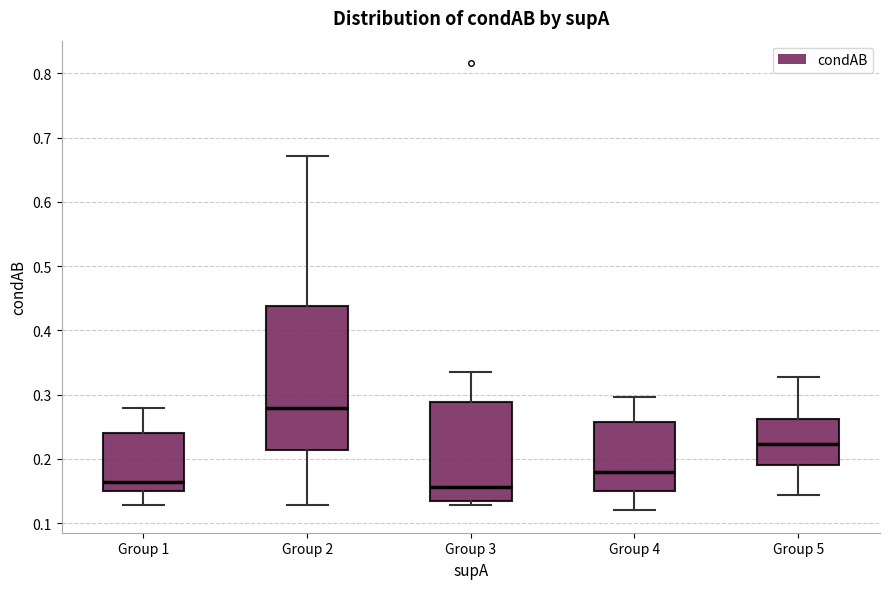

Which box is the tallest, from its lower edge to its upper edge?

Group 2